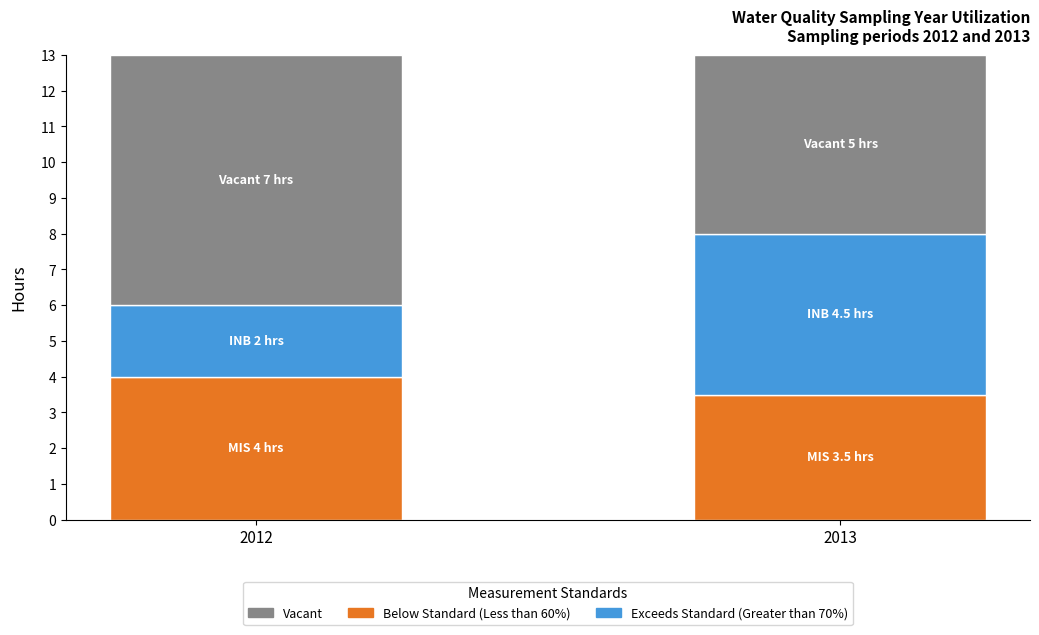

What is the value of the Below Standard (Less than 60%) bar at the 1st from the left?

4.0